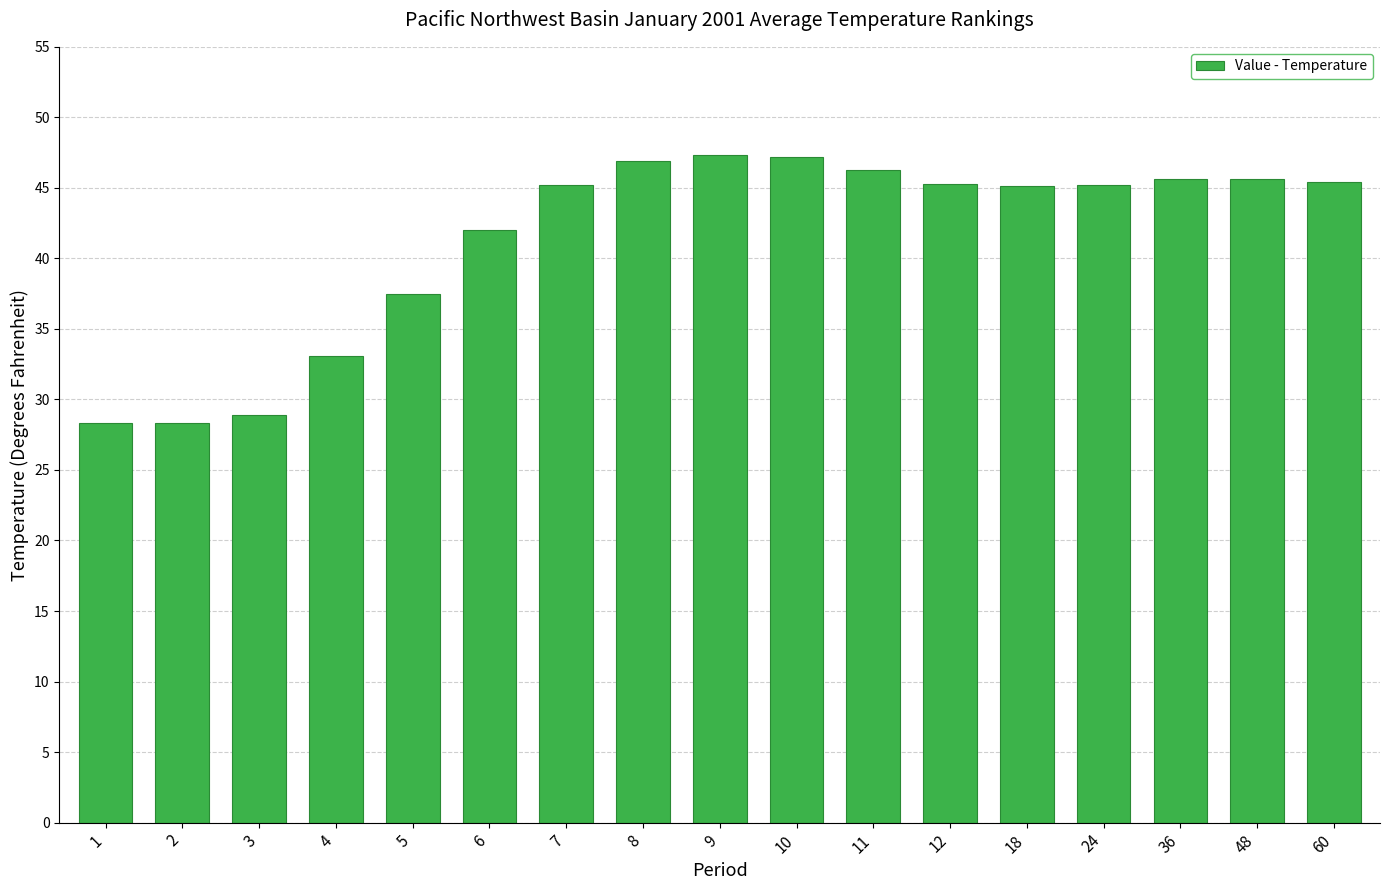

What is the ratio of the value at 6 to the value at 1?

1.5